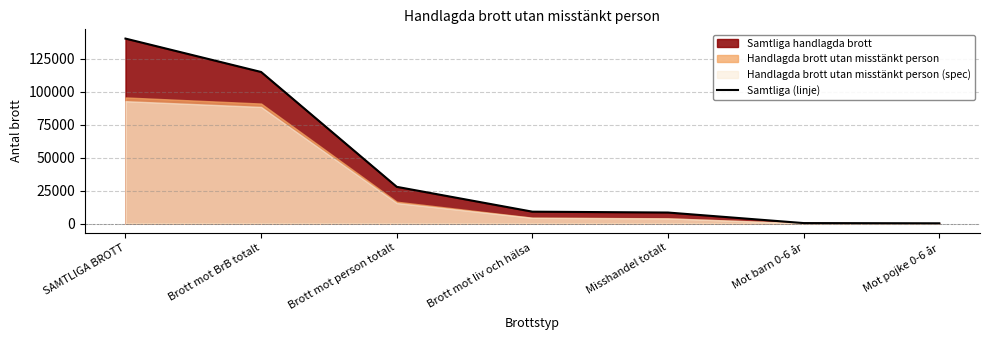

How many lines are shown in the chart?

1